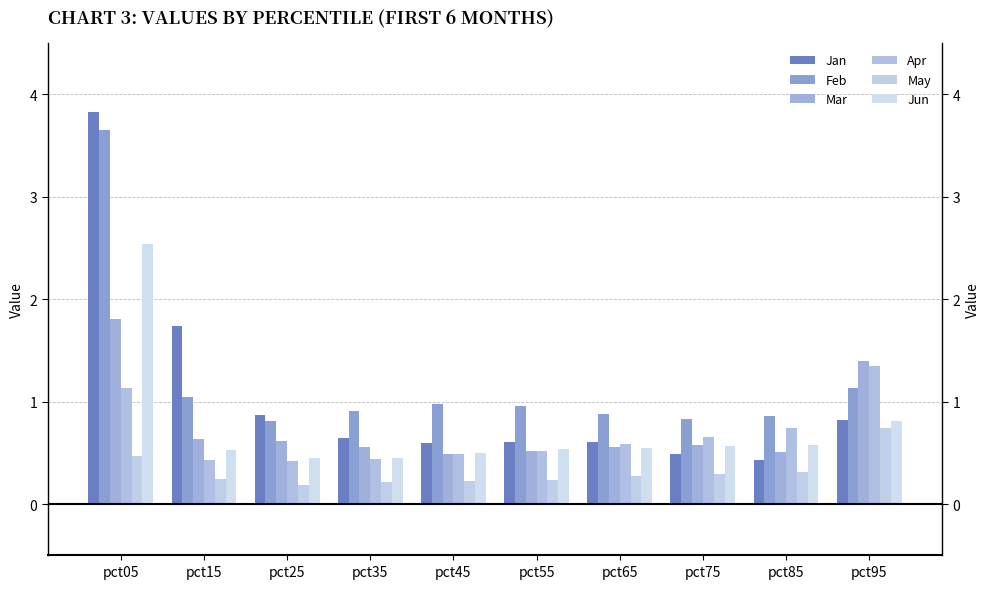

True or false: Jun has a value of 0.3 at pct25.

False